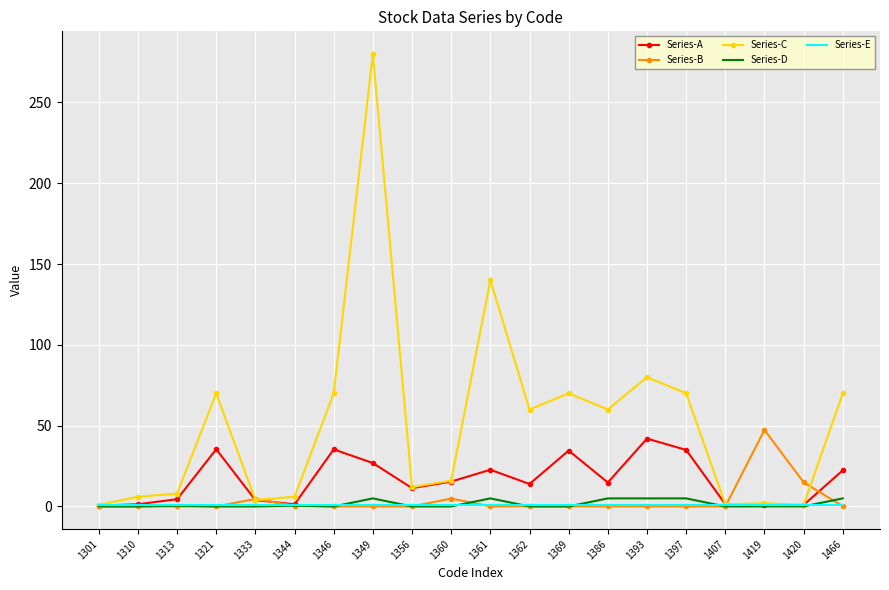

True or false: Series-C has more than 1 points higher than both neighbors.

True